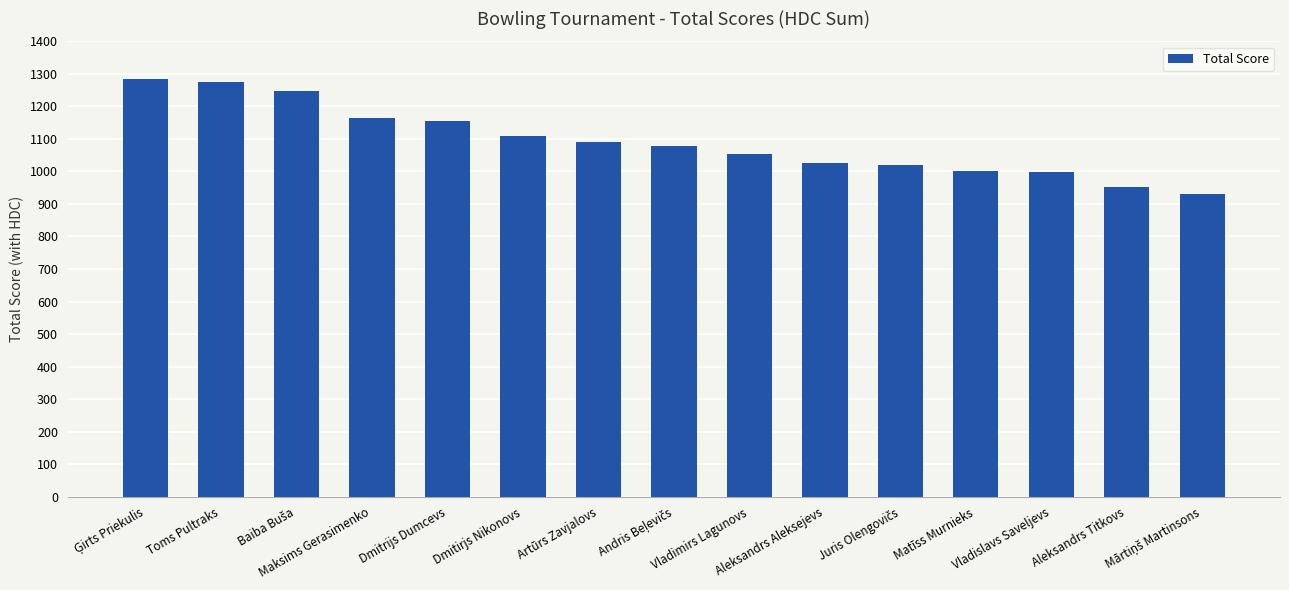

What value does the data have at Dmitrijs Dumcevs, to the nearest 50?

1150